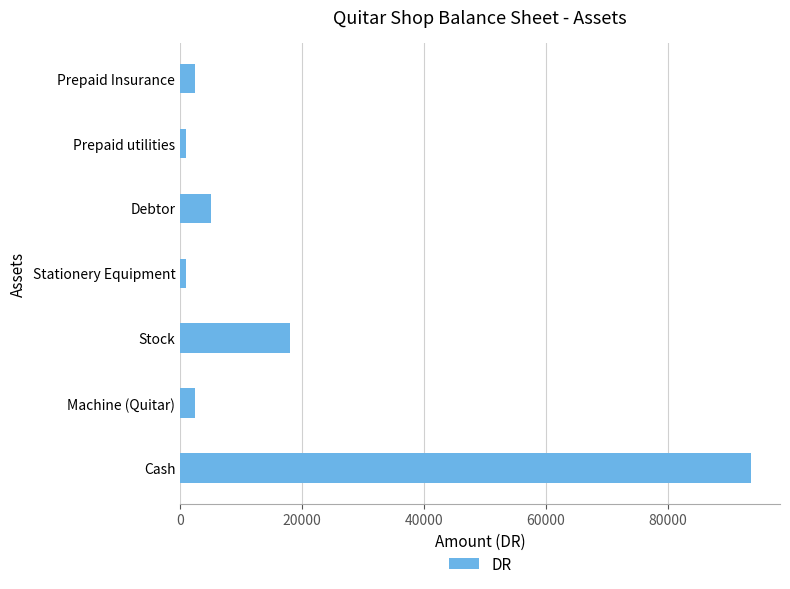

What is the difference between the maximum and second lowest values?

92700